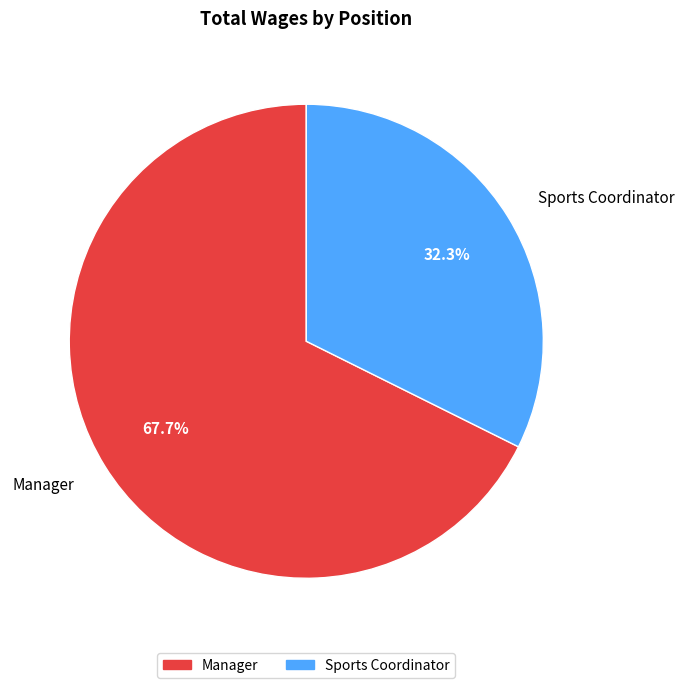

True or false: Manager accounts for 68% of the total.

True